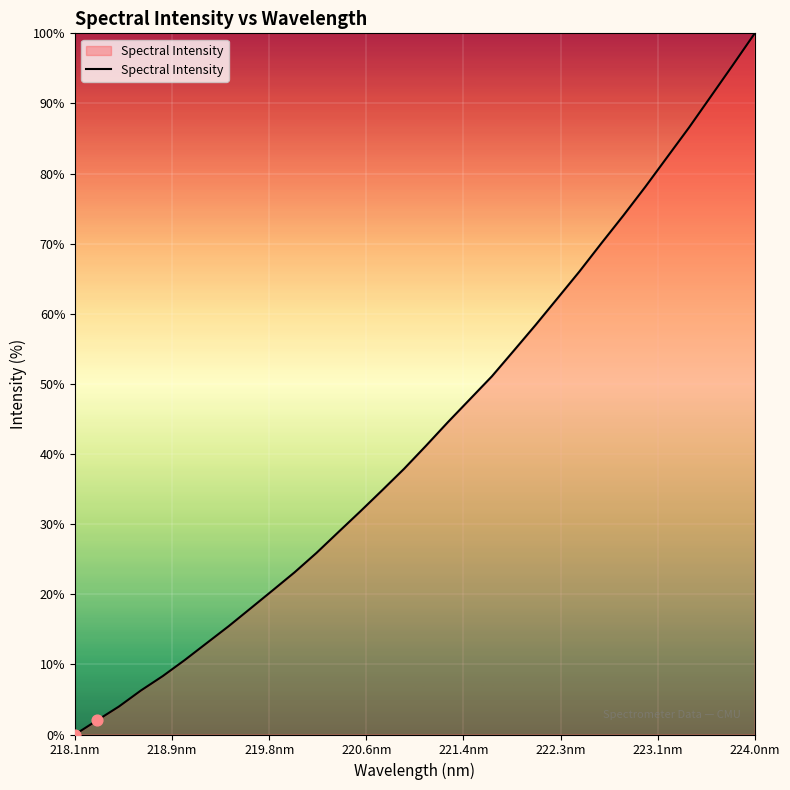

What is the difference between the maximum and minimum values?

100.0